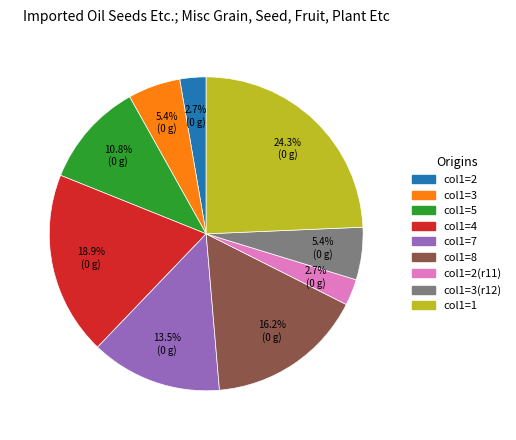

Is there a majority slice in this chart?

No